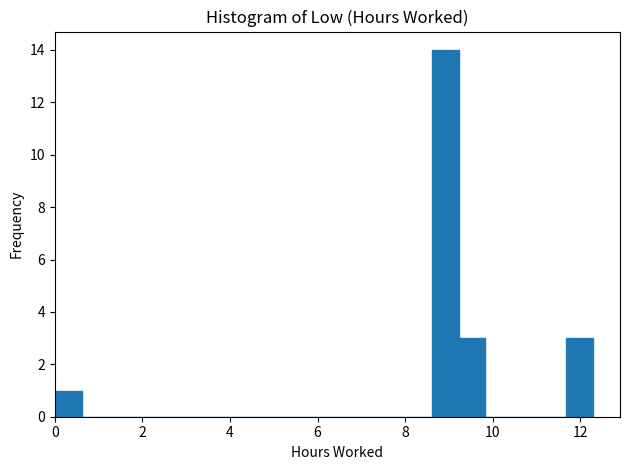

Around what value on the x-axis is the tallest bar? Give the approximate position of its centre, as read against the axis.

9.0